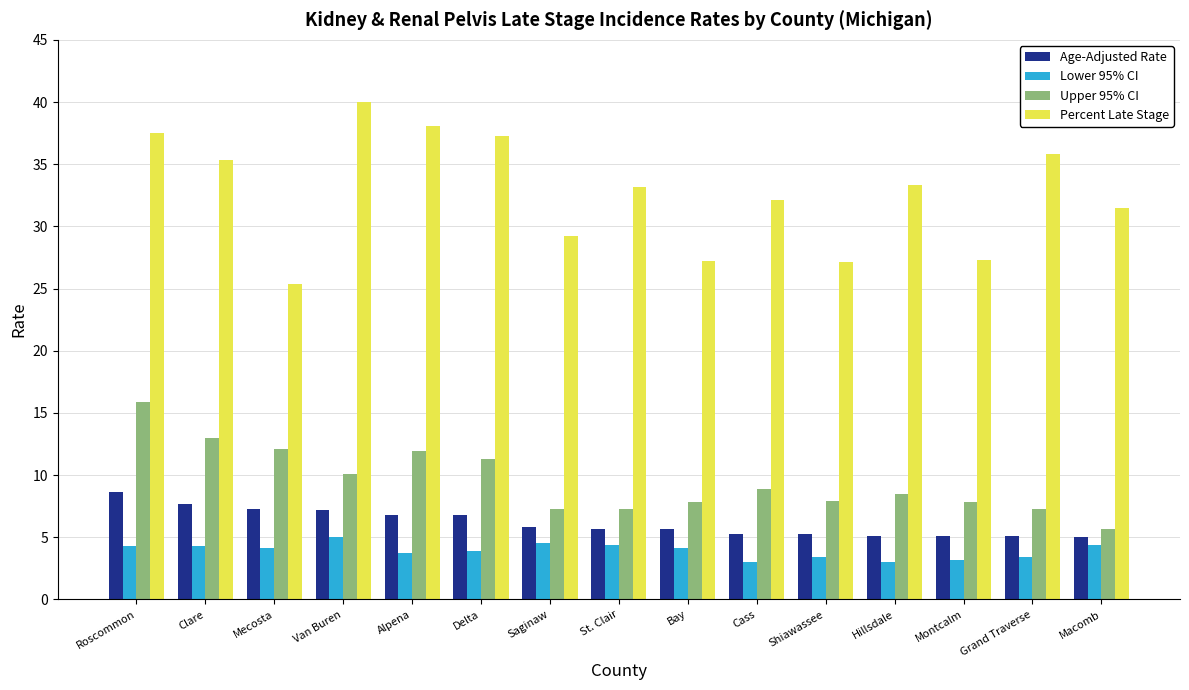

At which label does Age-Adjusted Rate reach its peak?

Roscommon